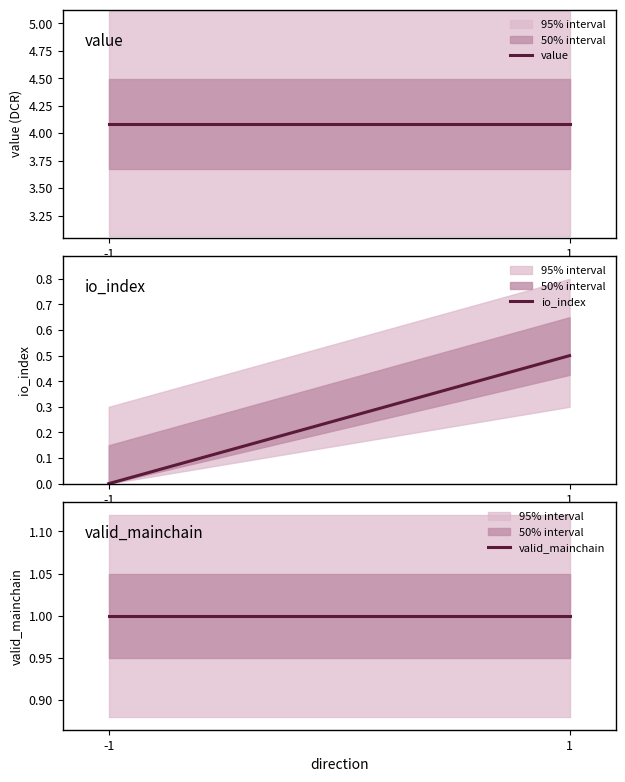

The value series shows 2.1 at 1. True or false?

False